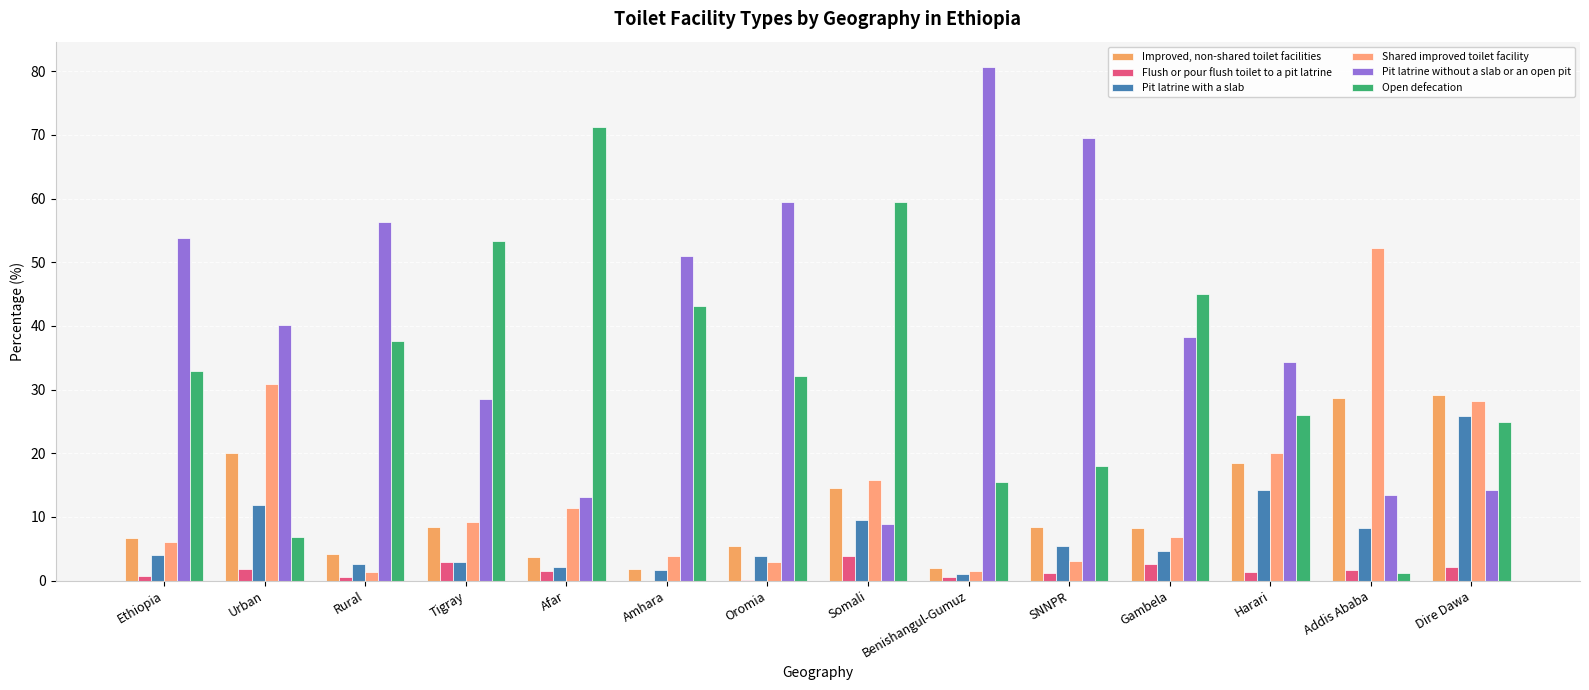

Count the number of data series in this chart.

6